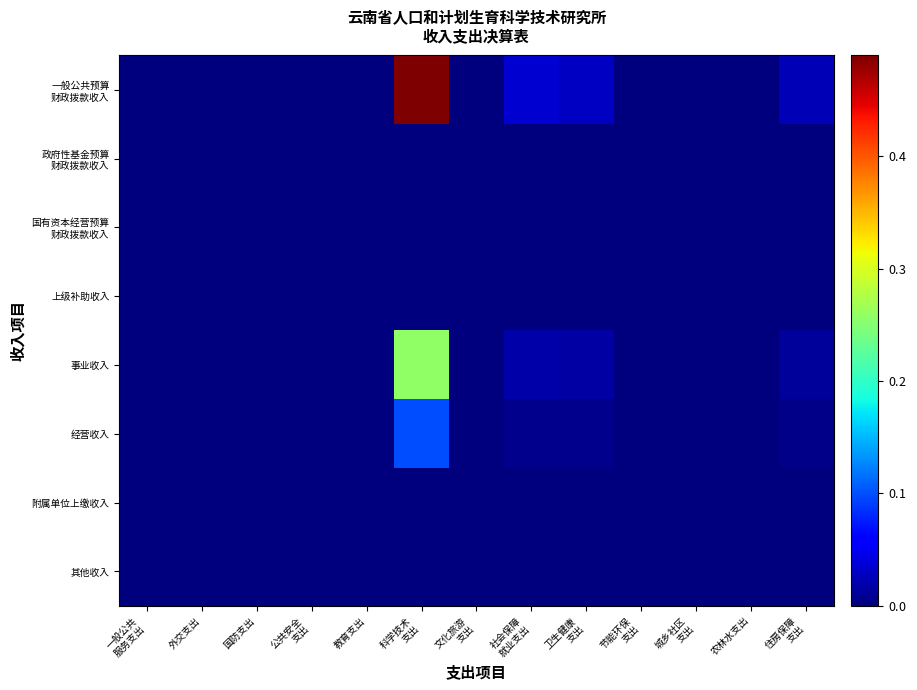

Rank the series at 农林水支出 from lowest to highest value.

一般公共预算 财政拨款收入, 政府性基金预算 财政拨款收入, 国有资本经营预算 财政拨款收入, 上级补助收入, 事业收入, 经营收入, 附属单位上缴收入, 其他收入